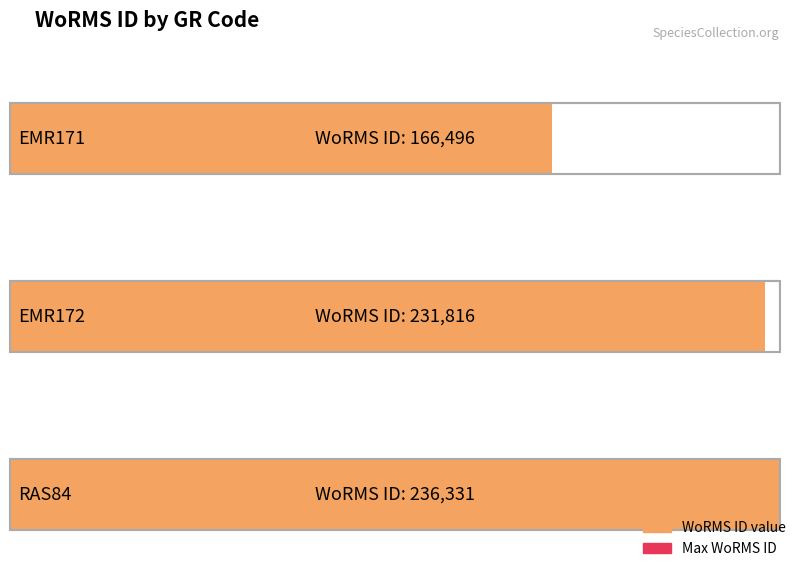

What is the sum of all values?

634643